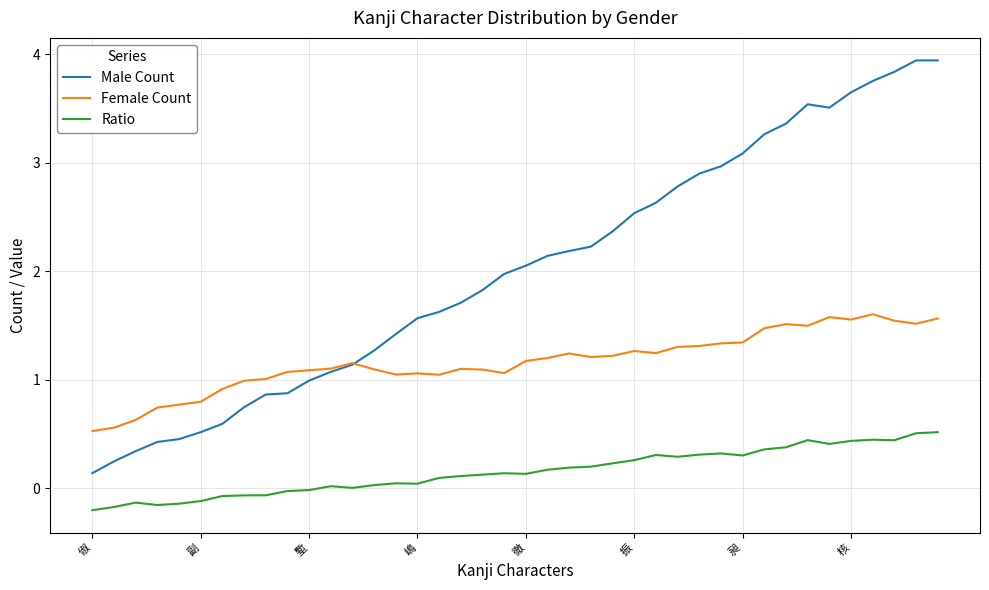

List the series in order of their overall mean, lowest first.

Ratio, Female Count, Male Count